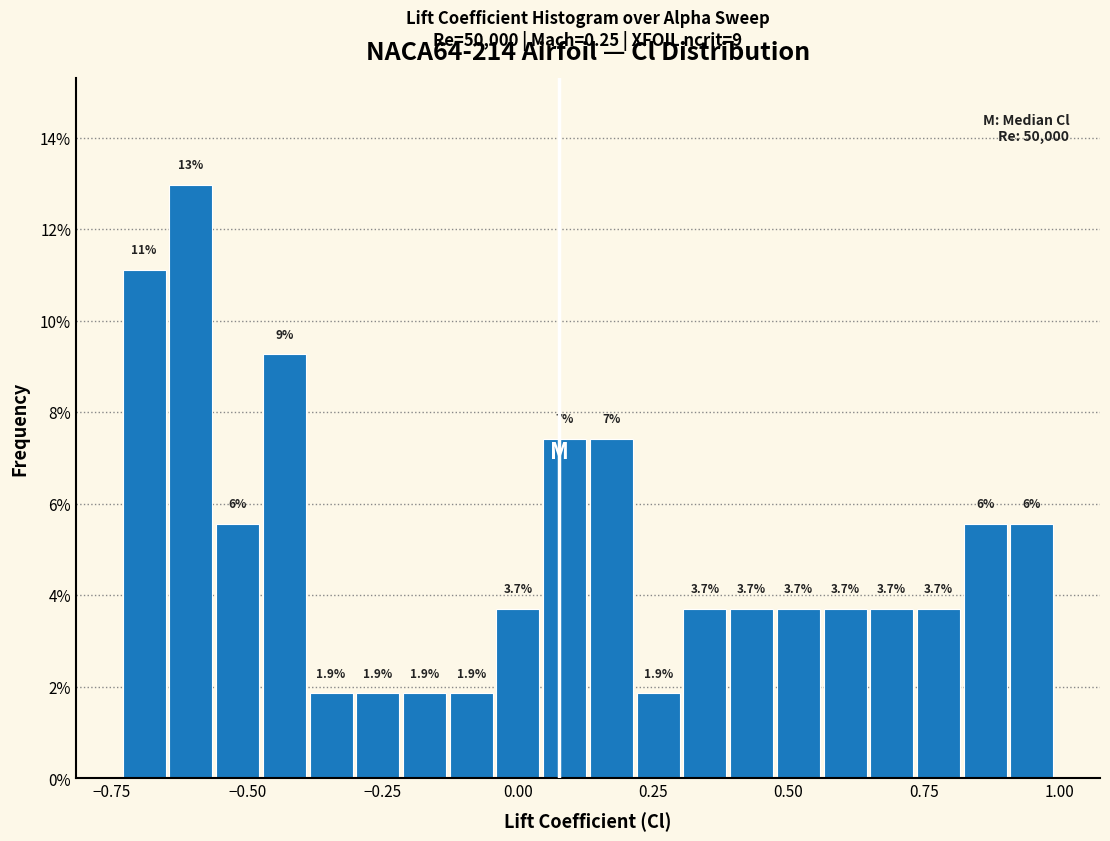

Read against the x-axis, roughly where is the centre of the tallest bar?

-0.60